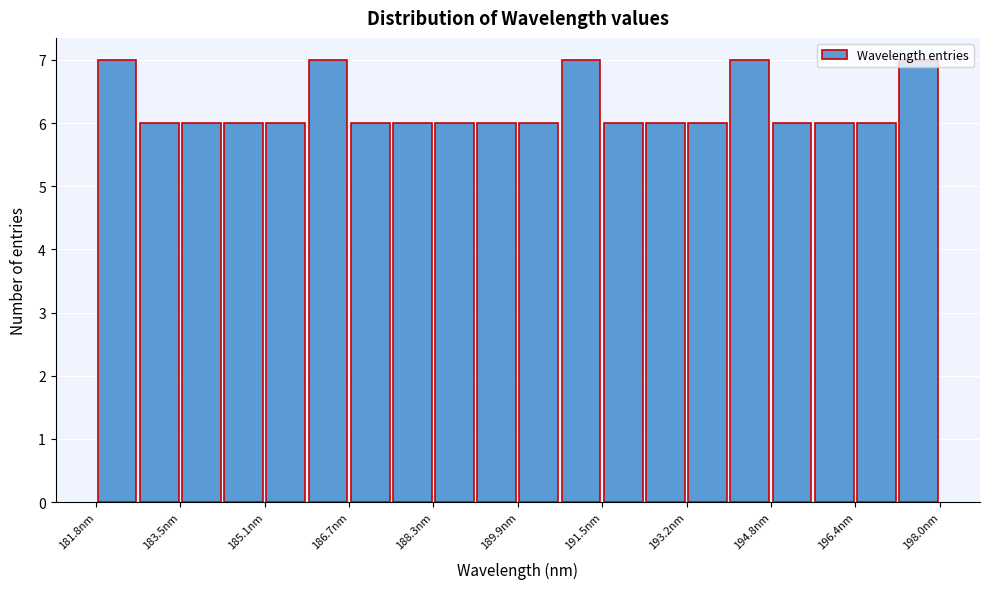

What is the height of the bar covering 188.4 to 189.2 on the x-axis? Neither the bar edges nor the heights are printed on the chart, so give them approximately, as read against the axes.

6